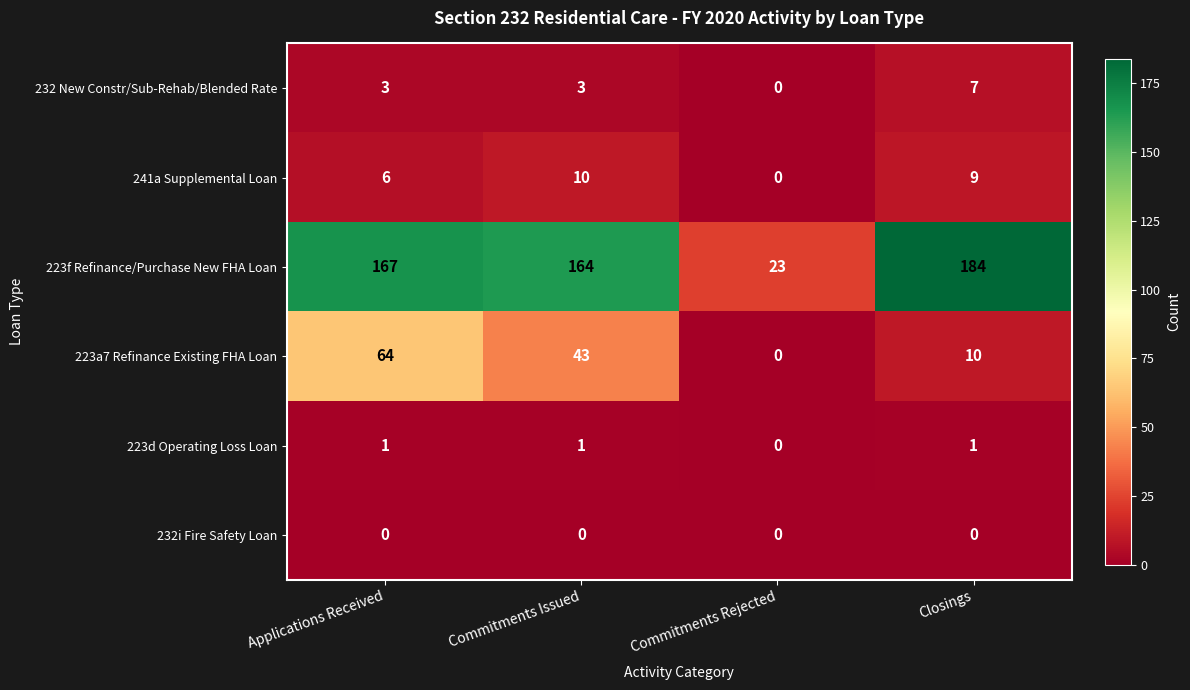

Which series has the largest total across all categories?

223f Refinance/Purchase New FHA Loan